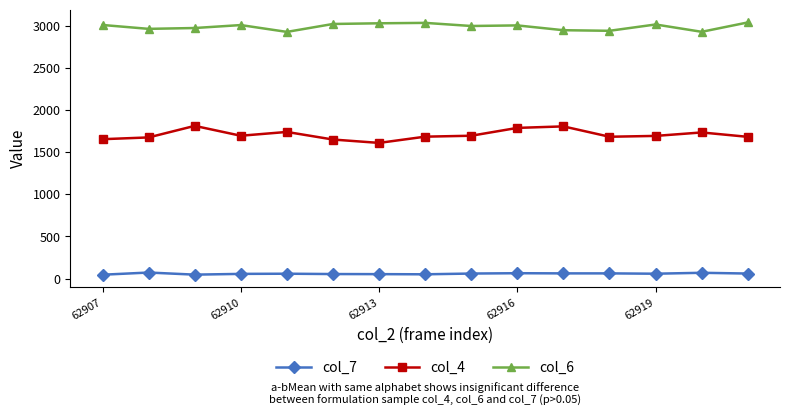

How many series are shown in this chart?

3